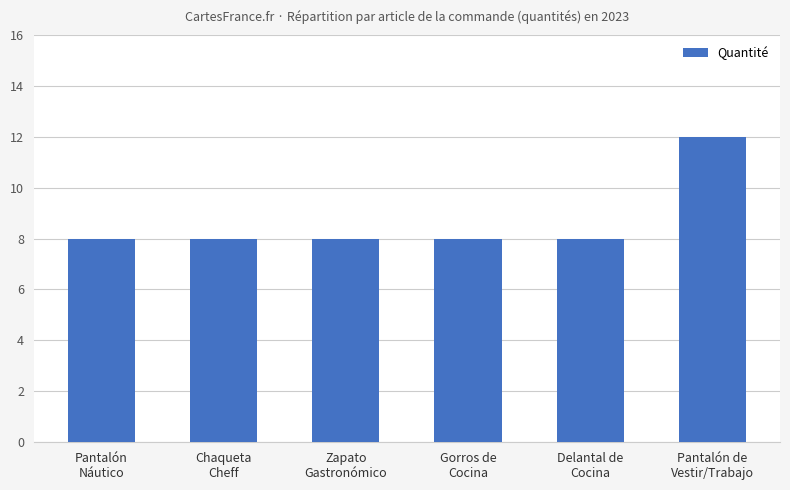

Which has a higher value, Gorros de
Cocina or Pantalón de
Vestir/Trabajo?

Pantalón de
Vestir/Trabajo